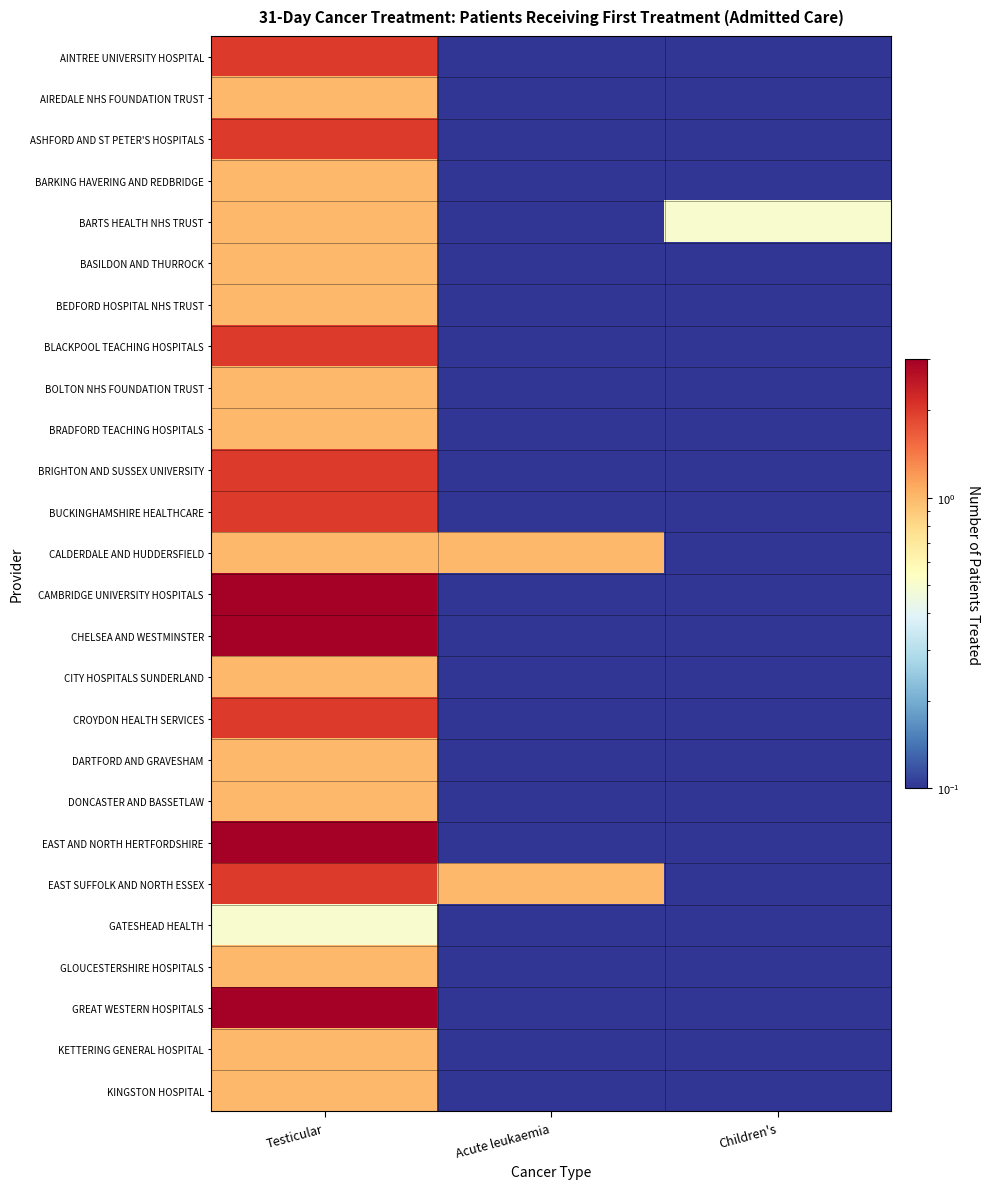

Reading left to right, list all the values displayed in this chart.

AINTREE UNIVERSITY HOSPITAL: Testicular=2.0	Acute leukaemia=0.0	Children's=0.0
AIREDALE NHS FOUNDATION TRUST: Testicular=1.0	Acute leukaemia=0.0	Children's=0.0
ASHFORD AND ST PETER'S HOSPITALS: Testicular=2.0	Acute leukaemia=0.0	Children's=0.0
BARKING HAVERING AND REDBRIDGE: Testicular=1.0	Acute leukaemia=0.0	Children's=0.0
BARTS HEALTH NHS TRUST: Testicular=1.0	Acute leukaemia=0.0	Children's=0.5
BASILDON AND THURROCK: Testicular=1.0	Acute leukaemia=0.0	Children's=0.0
BEDFORD HOSPITAL NHS TRUST: Testicular=1.0	Acute leukaemia=0.0	Children's=0.0
BLACKPOOL TEACHING HOSPITALS: Testicular=2.0	Acute leukaemia=0.0	Children's=0.0
BOLTON NHS FOUNDATION TRUST: Testicular=1.0	Acute leukaemia=0.0	Children's=0.0
BRADFORD TEACHING HOSPITALS: Testicular=1.0	Acute leukaemia=0.0	Children's=0.0
BRIGHTON AND SUSSEX UNIVERSITY: Testicular=2.0	Acute leukaemia=0.0	Children's=0.0
BUCKINGHAMSHIRE HEALTHCARE: Testicular=2.0	Acute leukaemia=0.0	Children's=0.0
CALDERDALE AND HUDDERSFIELD: Testicular=1.0	Acute leukaemia=1.0	Children's=0.0
CAMBRIDGE UNIVERSITY HOSPITALS: Testicular=3.0	Acute leukaemia=0.0	Children's=0.0
CHELSEA AND WESTMINSTER: Testicular=3.0	Acute leukaemia=0.0	Children's=0.0
CITY HOSPITALS SUNDERLAND: Testicular=1.0	Acute leukaemia=0.0	Children's=0.0
CROYDON HEALTH SERVICES: Testicular=2.0	Acute leukaemia=0.0	Children's=0.0
DARTFORD AND GRAVESHAM: Testicular=1.0	Acute leukaemia=0.0	Children's=0.0
DONCASTER AND BASSETLAW: Testicular=1.0	Acute leukaemia=0.0	Children's=0.0
EAST AND NORTH HERTFORDSHIRE: Testicular=3.0	Acute leukaemia=0.0	Children's=0.0
EAST SUFFOLK AND NORTH ESSEX: Testicular=2.0	Acute leukaemia=1.0	Children's=0.0
GATESHEAD HEALTH: Testicular=0.5	Acute leukaemia=0.0	Children's=0.0
GLOUCESTERSHIRE HOSPITALS: Testicular=1.0	Acute leukaemia=0.0	Children's=0.0
GREAT WESTERN HOSPITALS: Testicular=3.0	Acute leukaemia=0.0	Children's=0.0
KETTERING GENERAL HOSPITAL: Testicular=1.0	Acute leukaemia=0.0	Children's=0.0
KINGSTON HOSPITAL: Testicular=1.0	Acute leukaemia=0.0	Children's=0.0